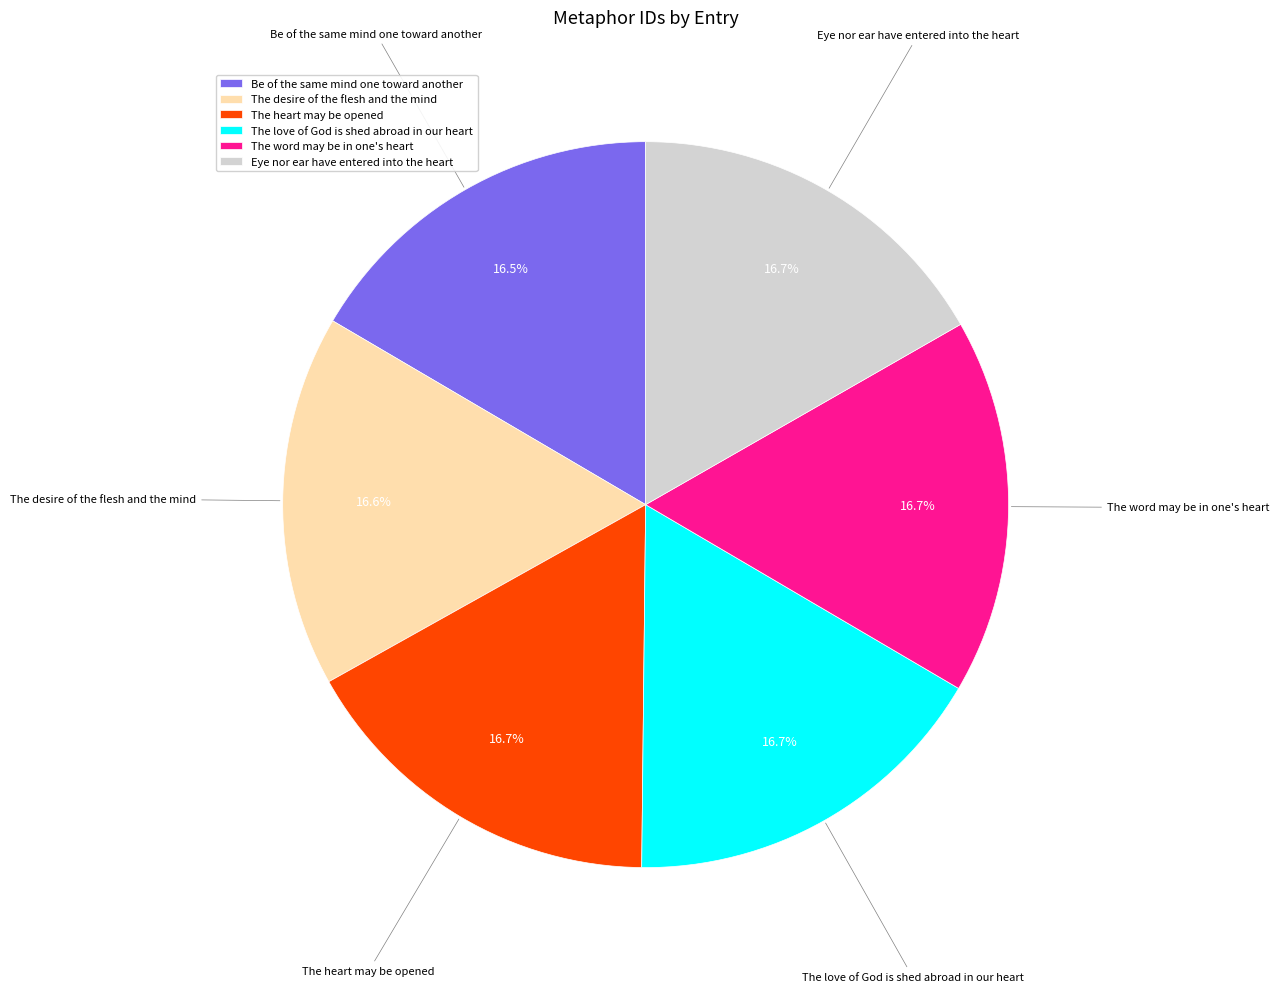

Combined, what portion of the pie is The word may be in one's heart and The love of God is shed abroad in our heart?

33.4%